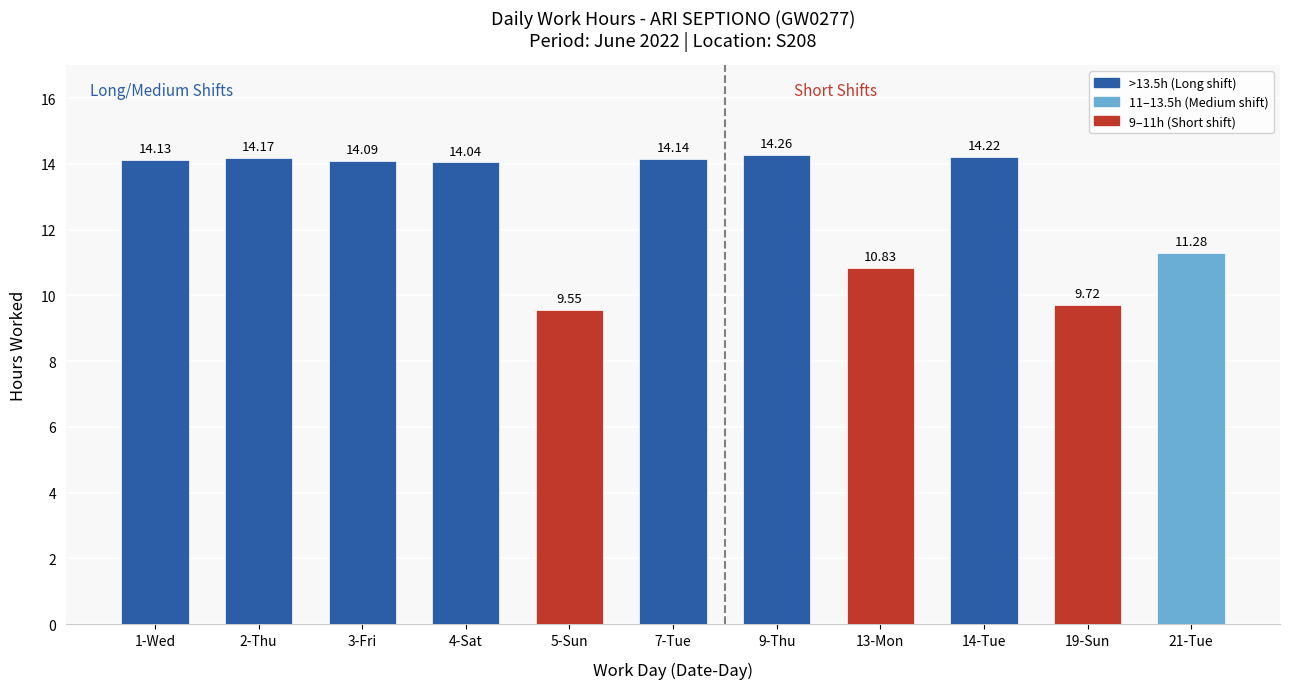

Does the chart contain any negative values?

No